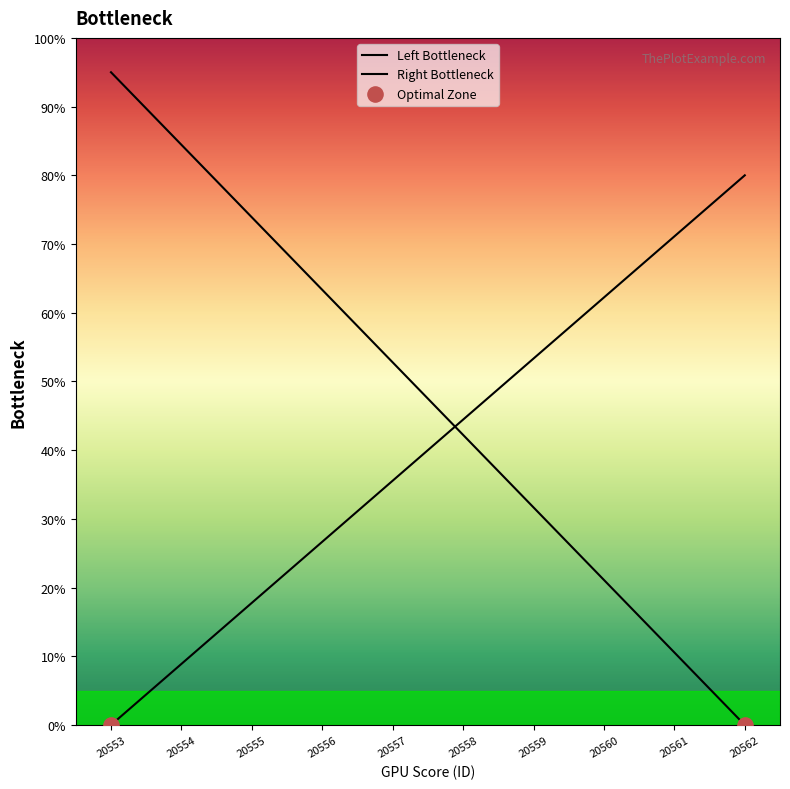

What is the ratio of the value at 20561 to the value at 20560?

1.1